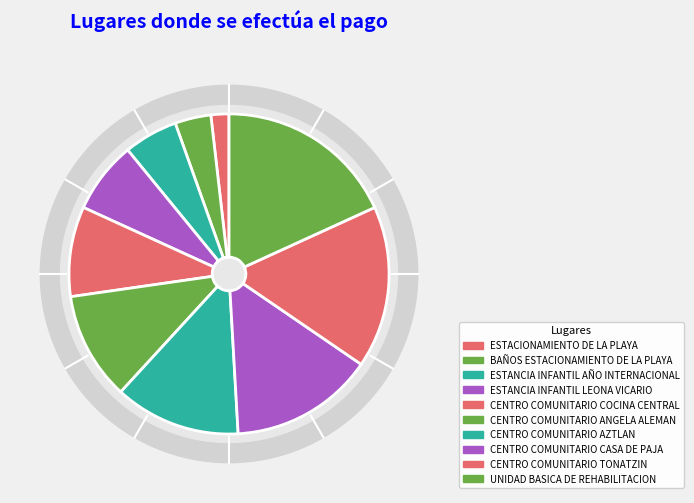

To the nearest percent, what is the difference between the BAÑOS ESTACIONAMIENTO DE LA PLAYA and CENTRO COMUNITARIO AZTLAN slice percentages?

9%